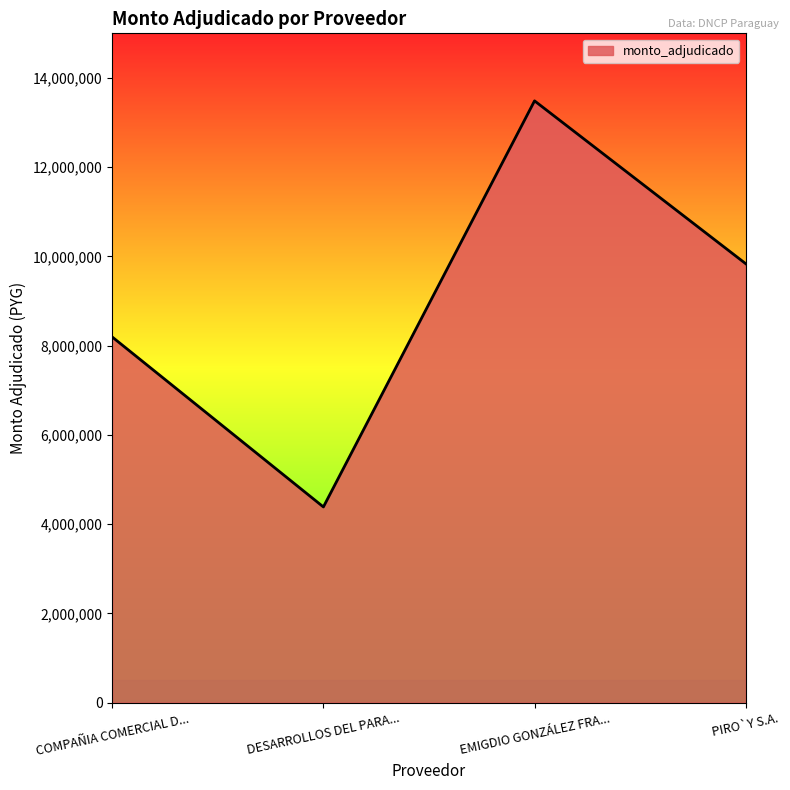

True or false: there are more than 2 points higher than both neighbors.

False